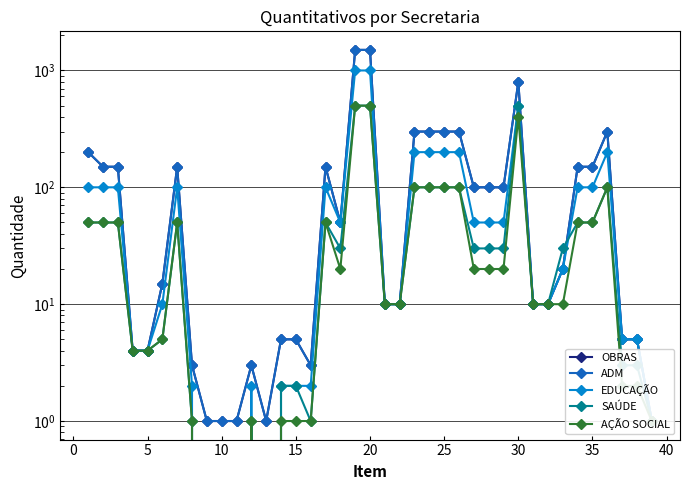

What is the value of the SAÚDE point at the 37th from the left?

3